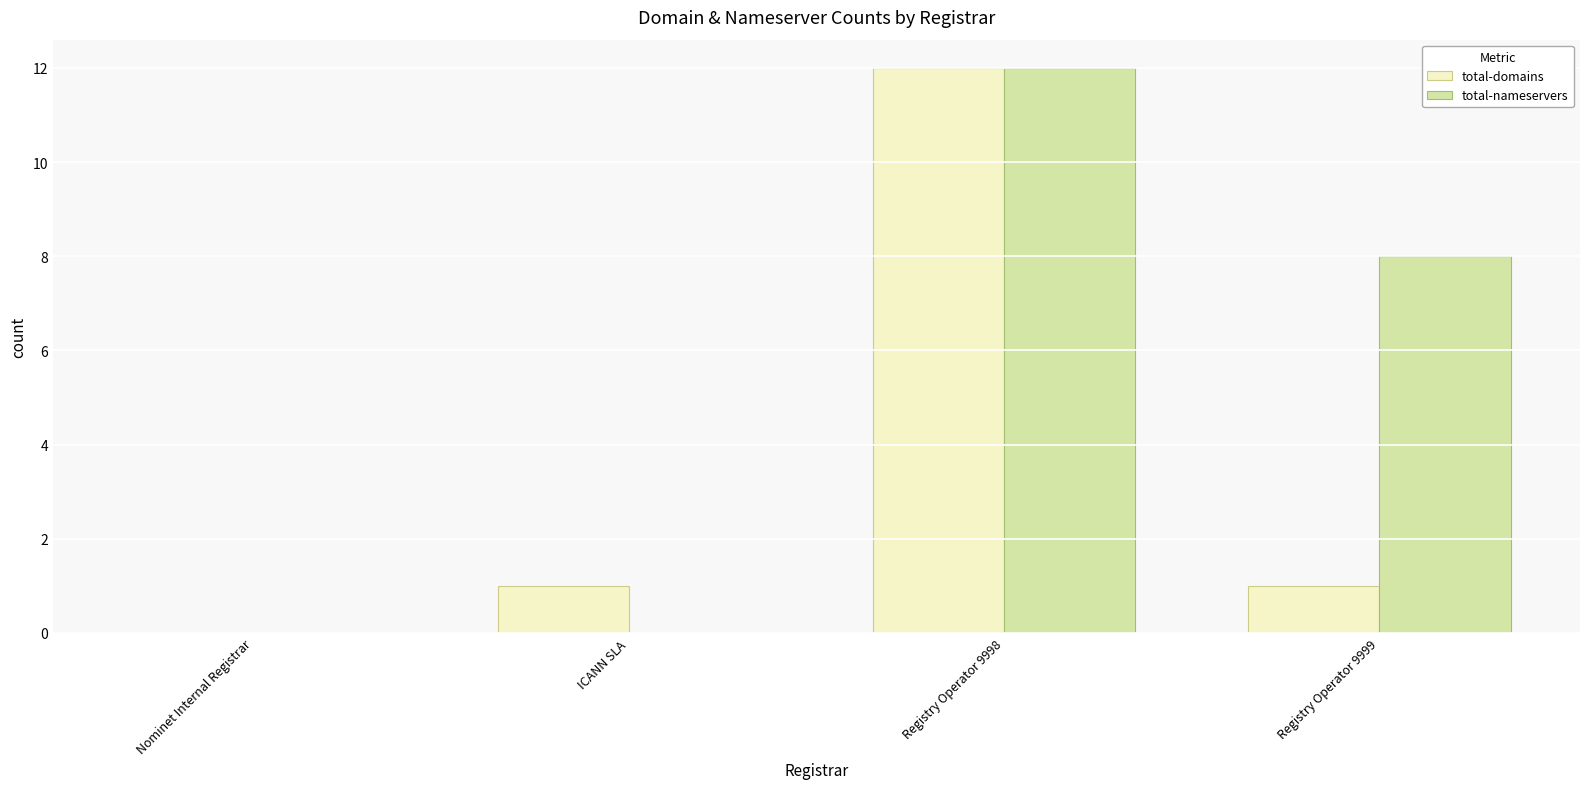

What are all the series names shown in the legend?

total-domains, total-nameservers